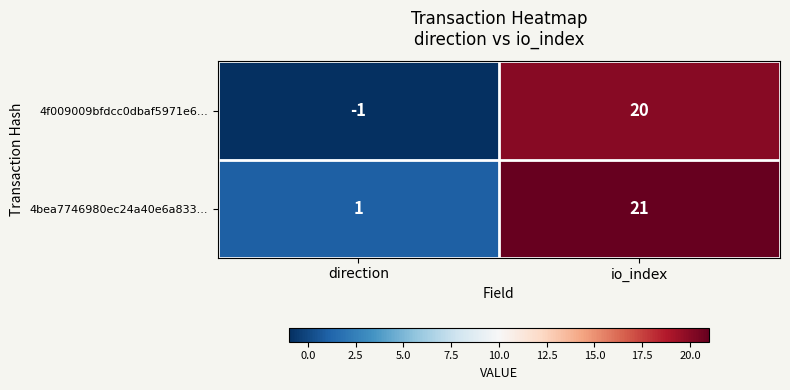

Which series has the widest spread of values?

4f009009bfdcc0dbaf5971e6...